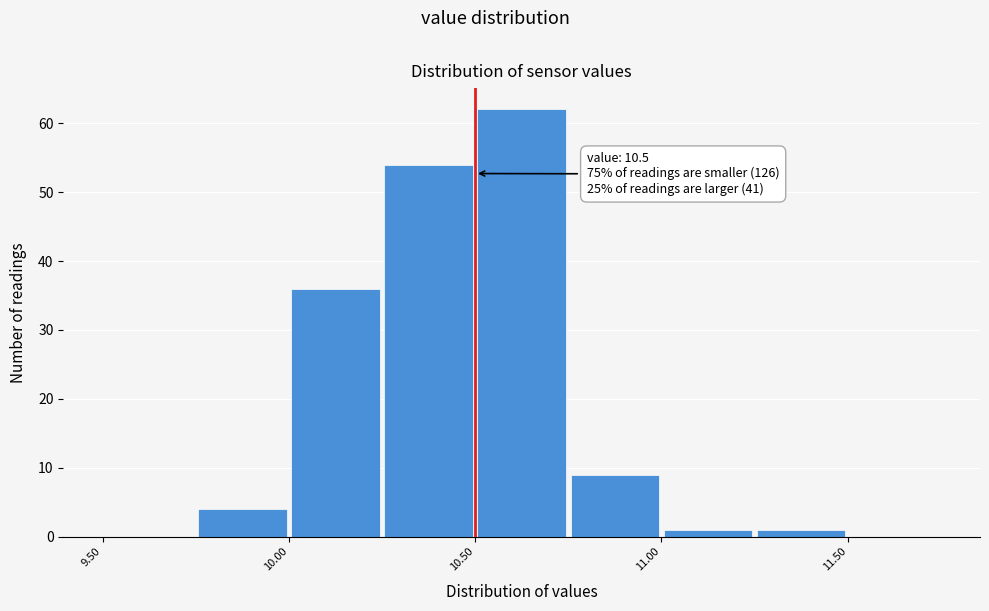

Over which range of the x-axis is the bar tallest?

10.50 to 10.75